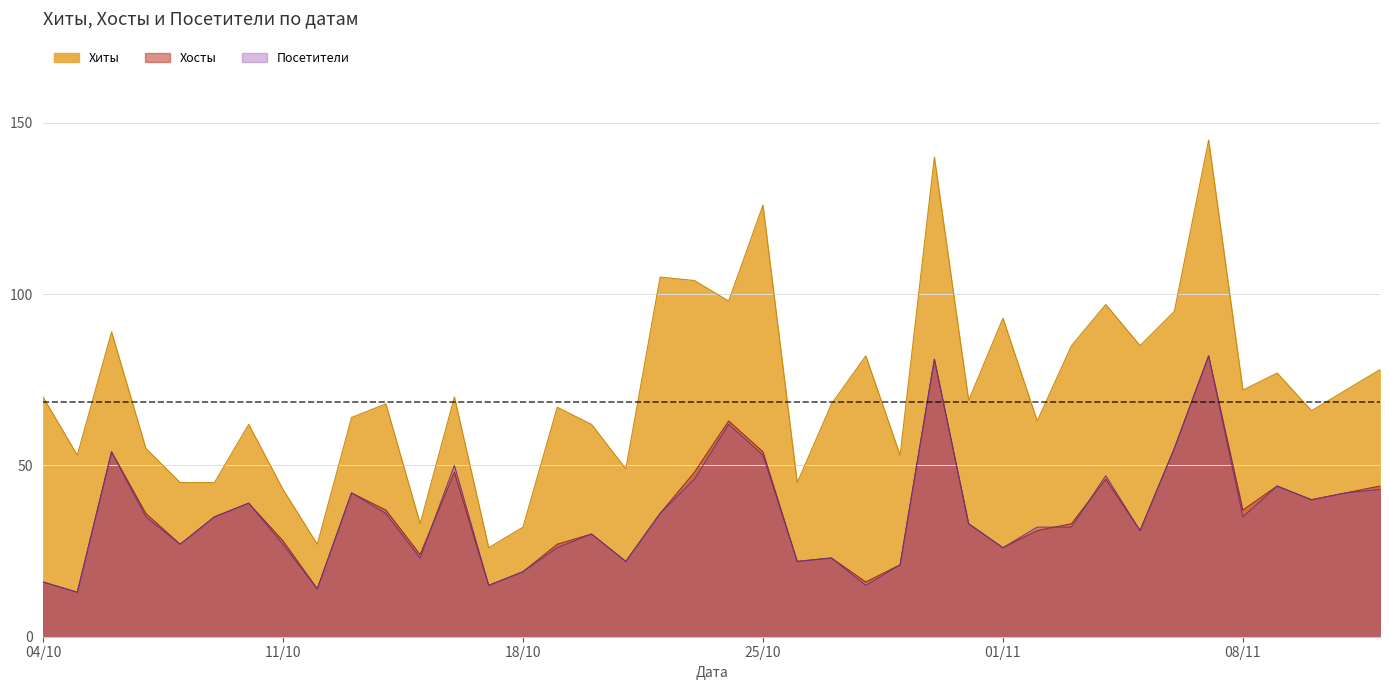

What are all the series names shown in the legend?

Хиты, Хосты, Посетители